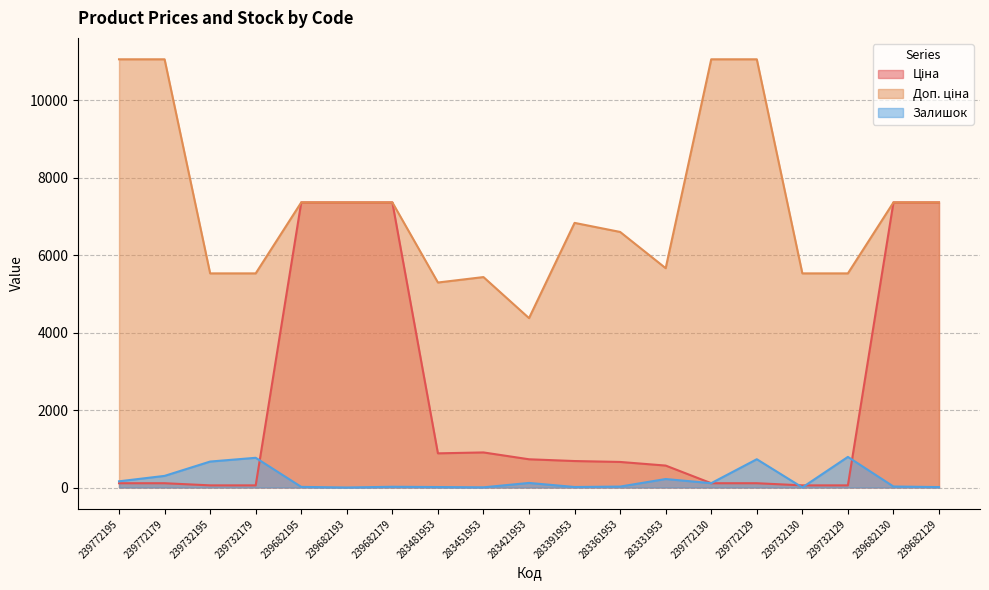

Which series has the largest range (max minus min)?

Ціна